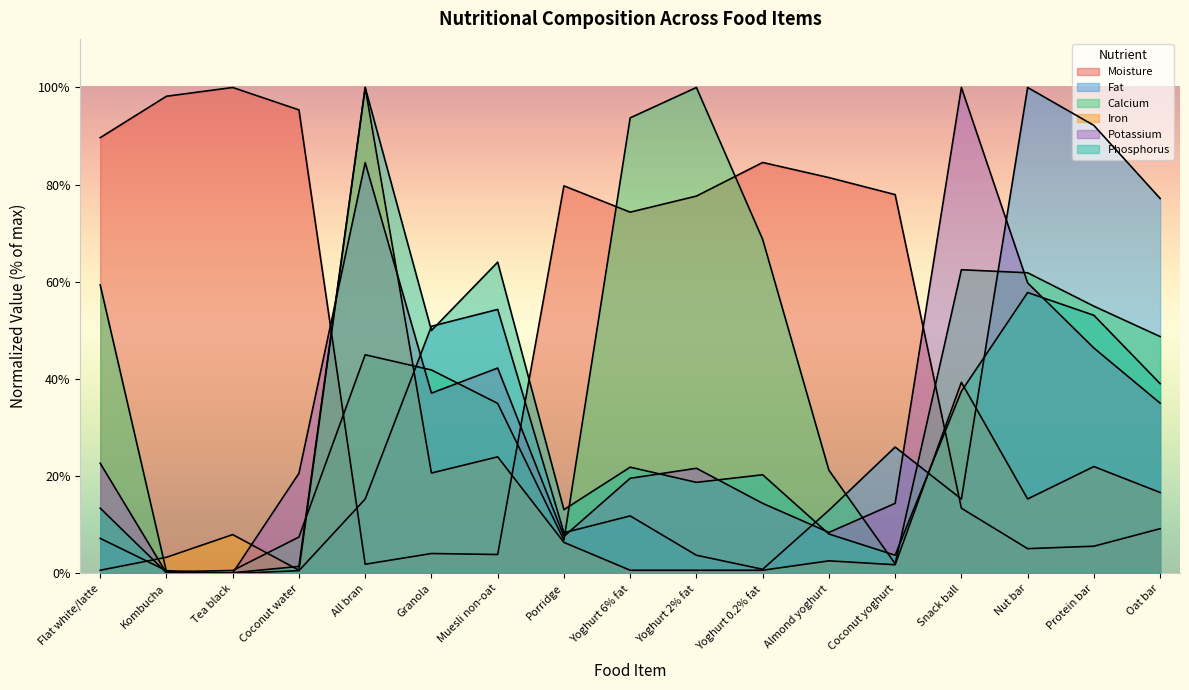

True or false: Iron has more than 1 points higher than both neighbors.

True